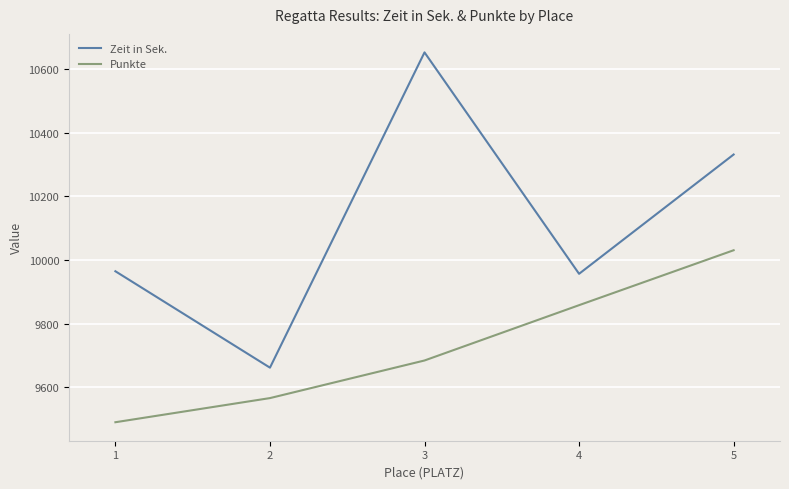

True or false: Zeit in Sek. has more than 2 interior local peaks.

False